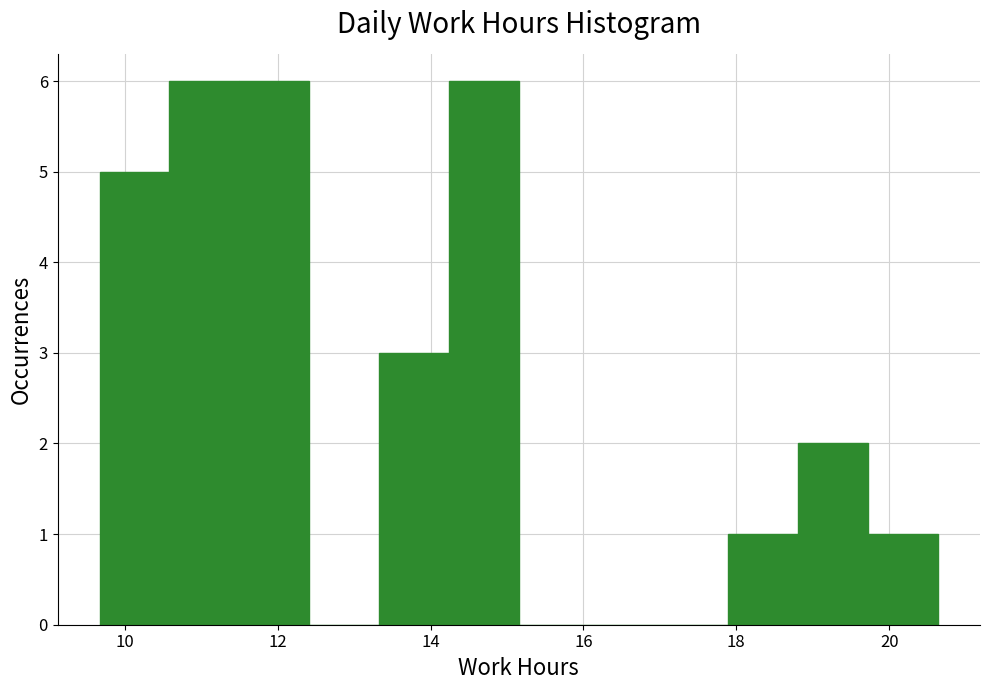

Reading left to right, list every bar in this chart as the range it spans on the x-axis followed by its height. Neither the bar edges nor the heights are printed on the chart, so give them approximately, as read against the axes.

9.6 to 10.6: 5
10.6 to 11.4: 6
11.4 to 12.4: 6
12.4 to 13.4: 0
13.4 to 14.2: 3
14.2 to 15.2: 6
15.2 to 16.0: 0
16.0 to 17.0: 0
17.0 to 17.8: 0
17.8 to 18.8: 1
18.8 to 19.8: 2
19.8 to 20.6: 1